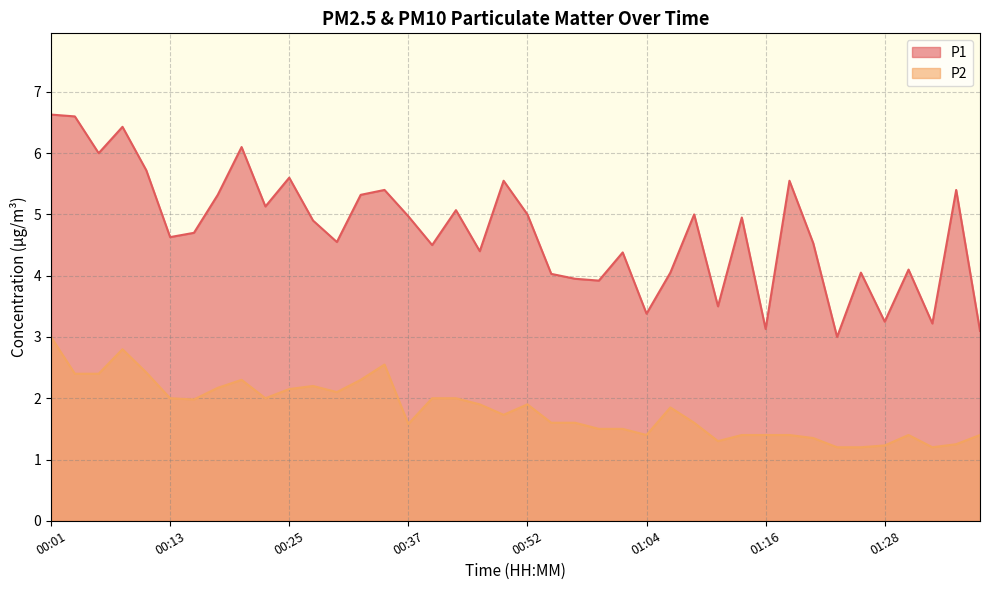

The P1 series shows 1.4 at 01:04. True or false?

False